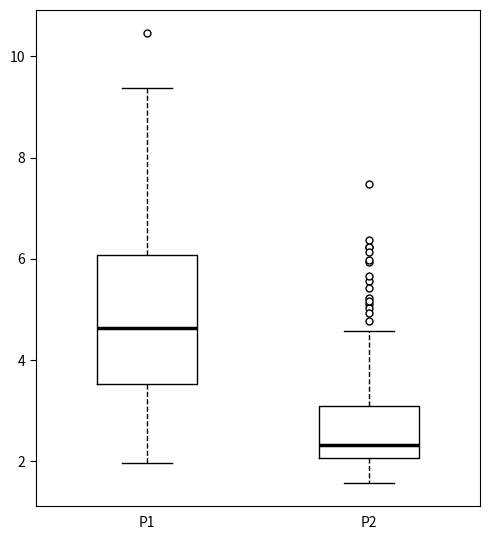

Which box is the tallest, from its lower edge to its upper edge?

P1